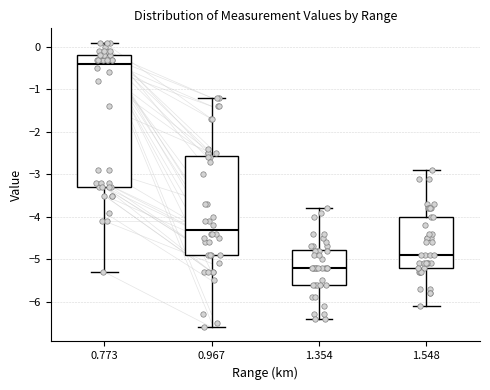

Reading left to right, transcribe this box plot: for each box, give where its median line is, the range the box spans, and where its two whiskers end, as read against the y-axis. The values are not printed on the chart, so give them approximately, as read against the axis.

0.773: median -0.4, box -3.3 to -0.2, whiskers -5.3 to 0.1
0.967: median -4.3, box -4.9 to -2.6, whiskers -6.6 to -1.2
1.354: median -5.2, box -5.6 to -4.8, whiskers -6.4 to -3.8
1.548: median -4.9, box -5.2 to -4.0, whiskers -6.1 to -2.9